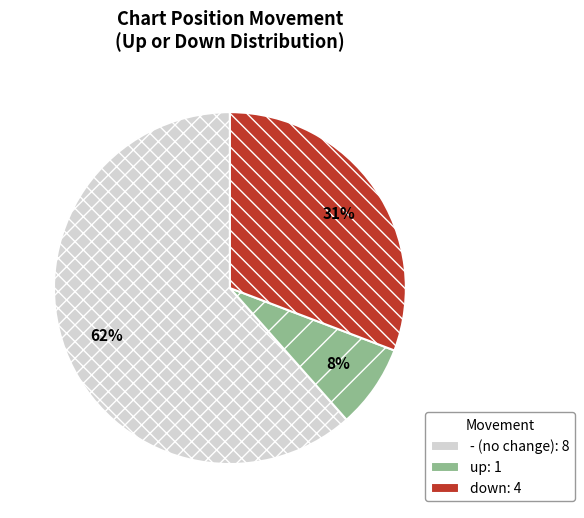

Is there a majority slice in this chart?

Yes